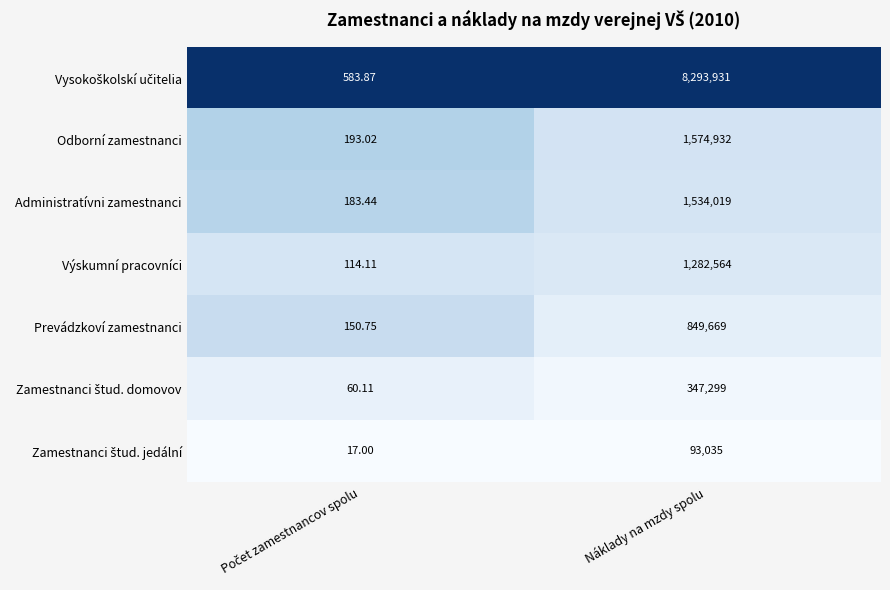

At which category is the sum across all series the highest?

Náklady na mzdy spolu